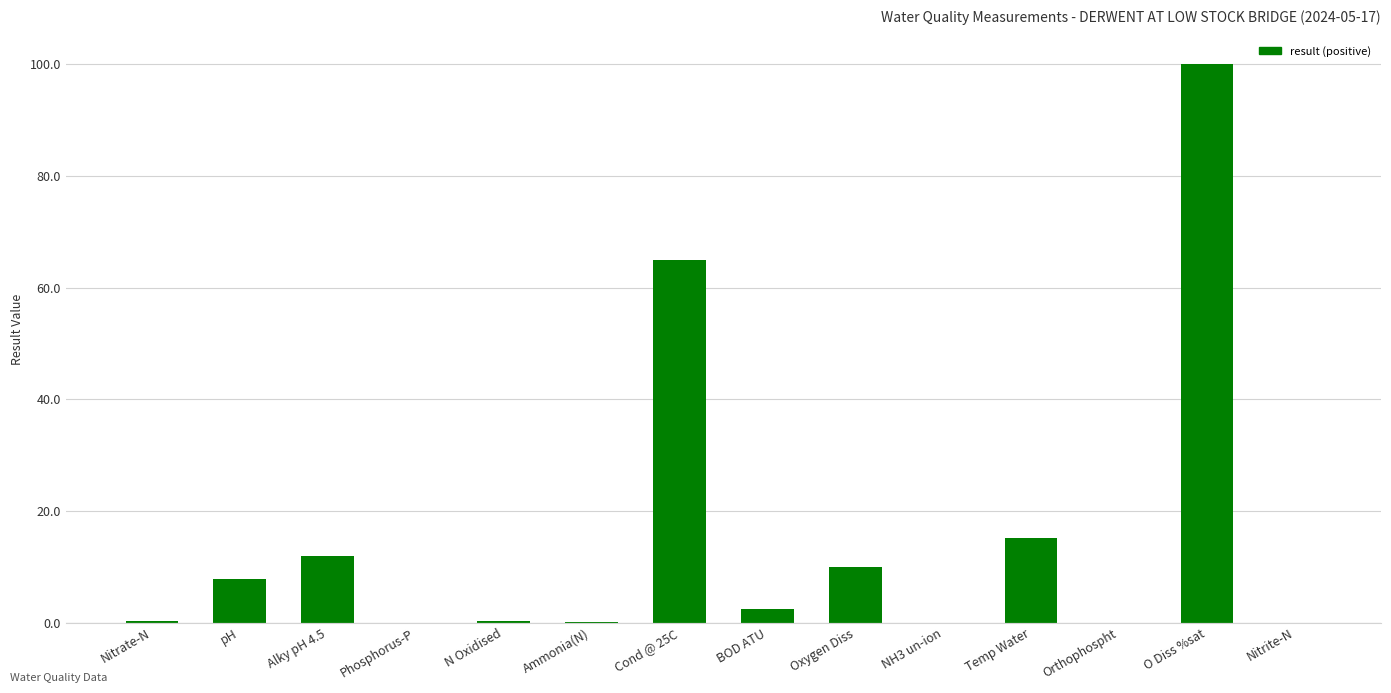

What is the greatest value displayed?

100.1